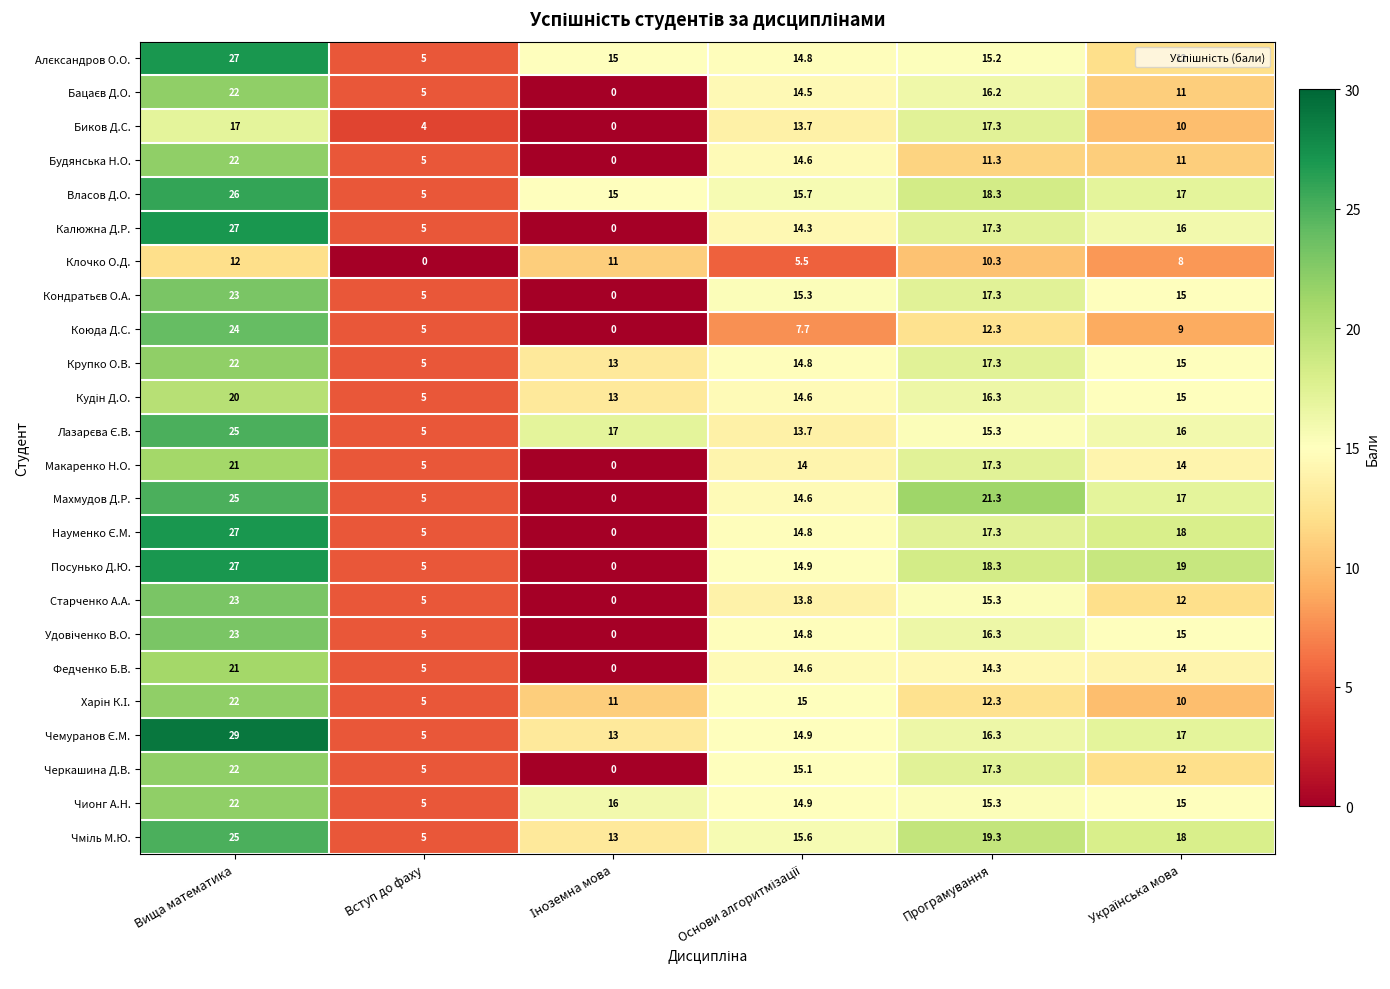

How many data points in Клочко О.Д. are less than 10?

3